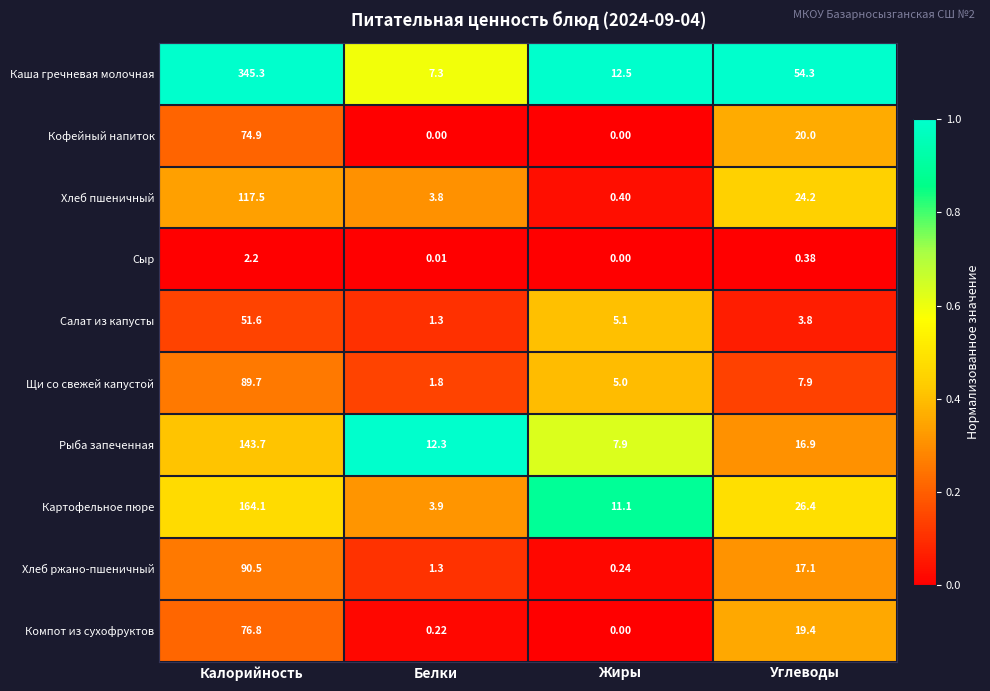

At which label does Рыба запеченная reach its minimum?

Жиры